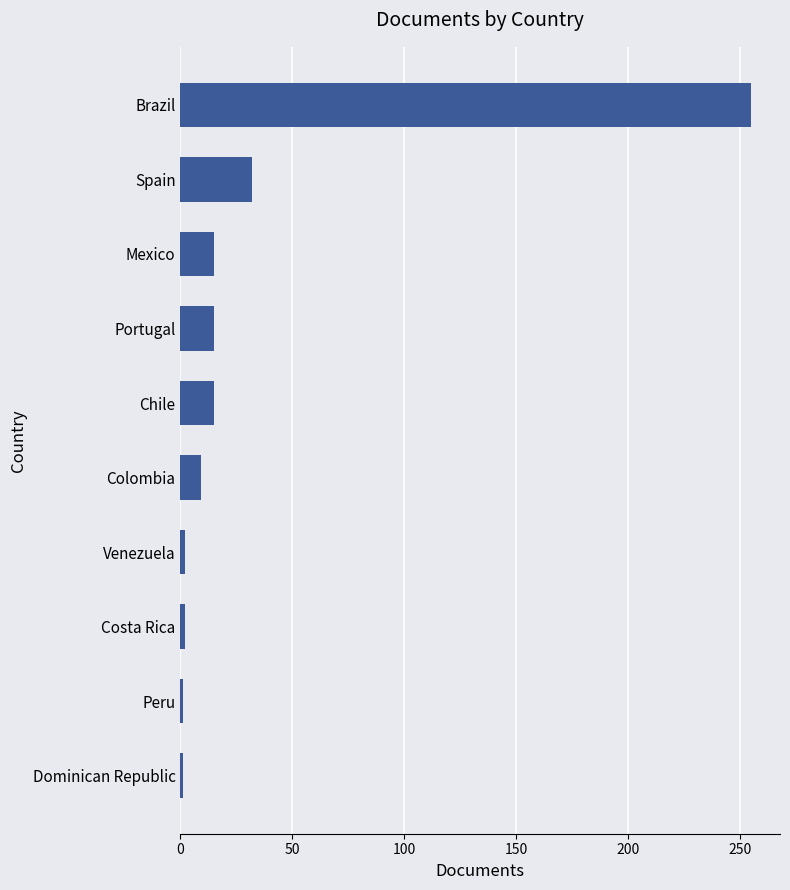

Does the chart contain stacked bars?

No